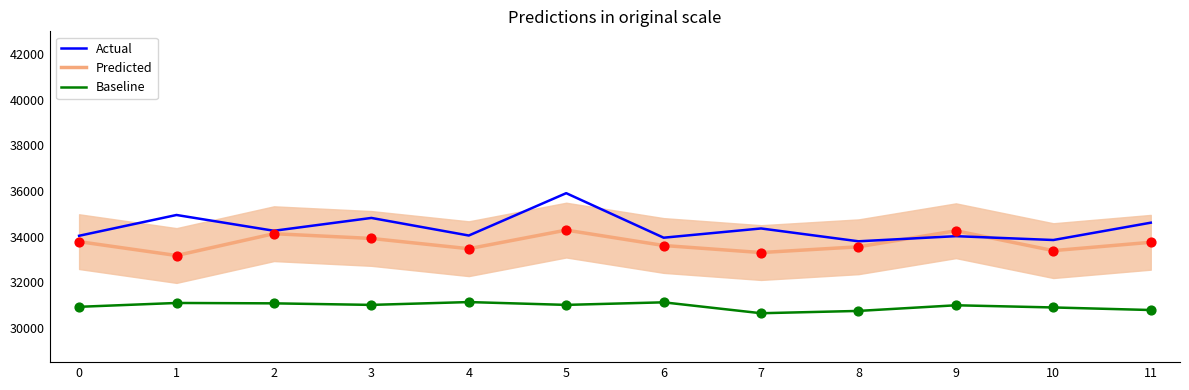

Is the value of Baseline at 7 greater than the value of Actual at 0?

No